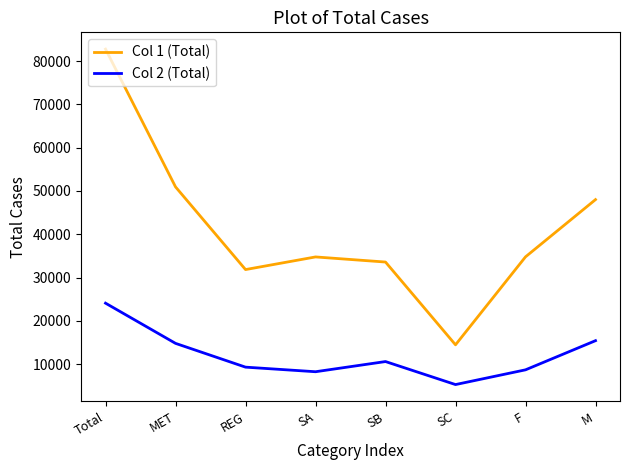

True or false: Col 1 (Total) has a value of 129990 at Total.

False